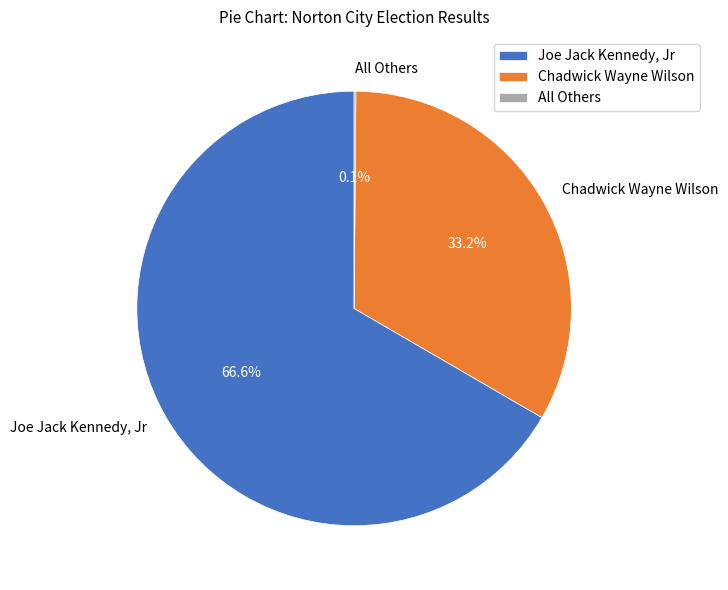

Which category accounts for the majority?

Joe Jack Kennedy, Jr